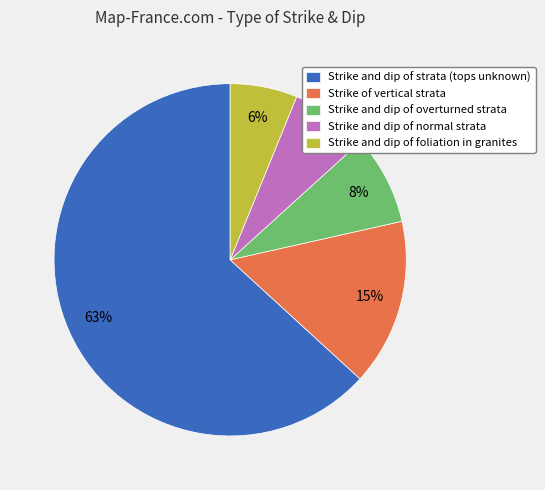

Which slice represents more than half of the pie?

Strike and dip of strata (tops unknown)